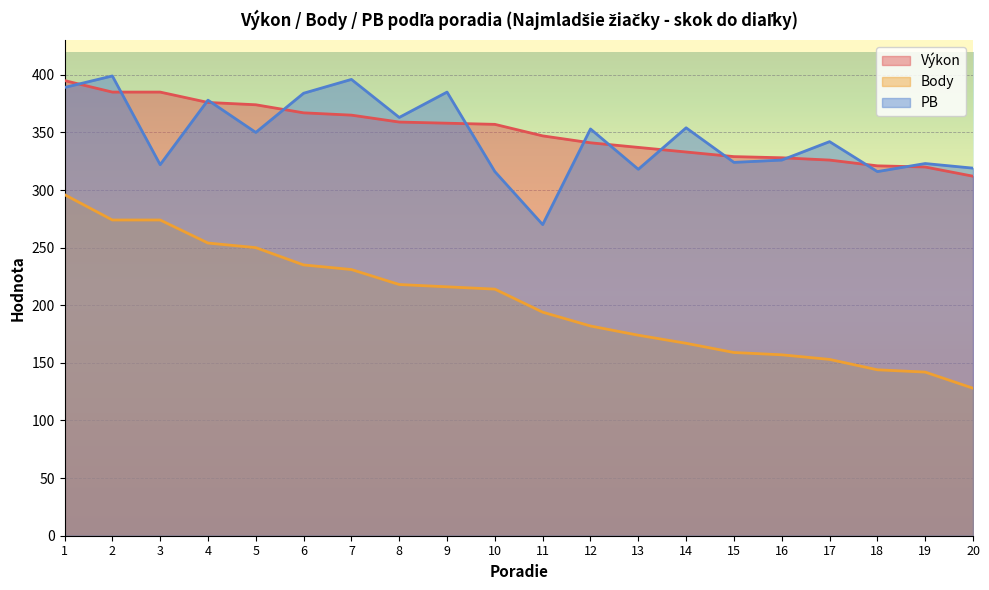

In PB, how many points are higher than both neighbors (excluding endpoints)?

8